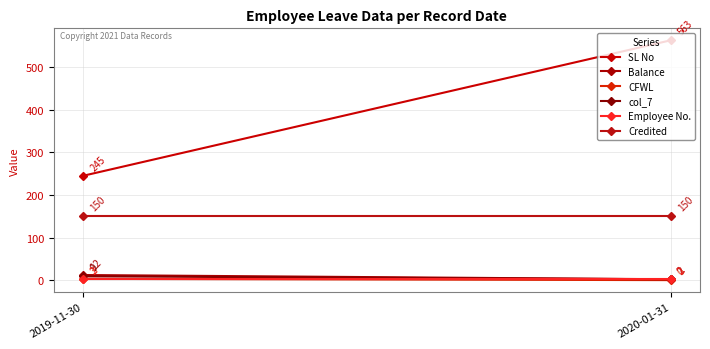

Rank the categories by SL No value from highest to lowest.

2020-01-31, 2019-11-30